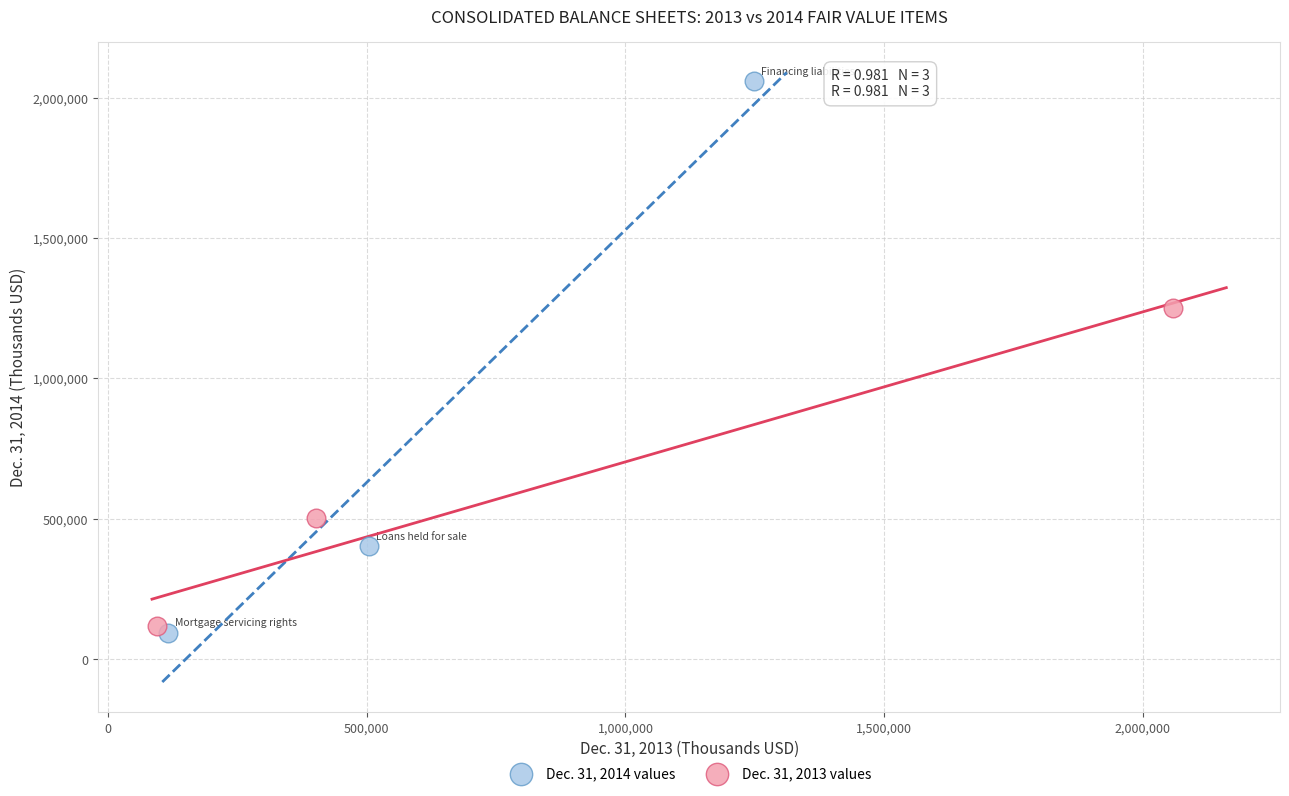

Which series has the largest Y range (max minus min)?

Dec. 31, 2014 values